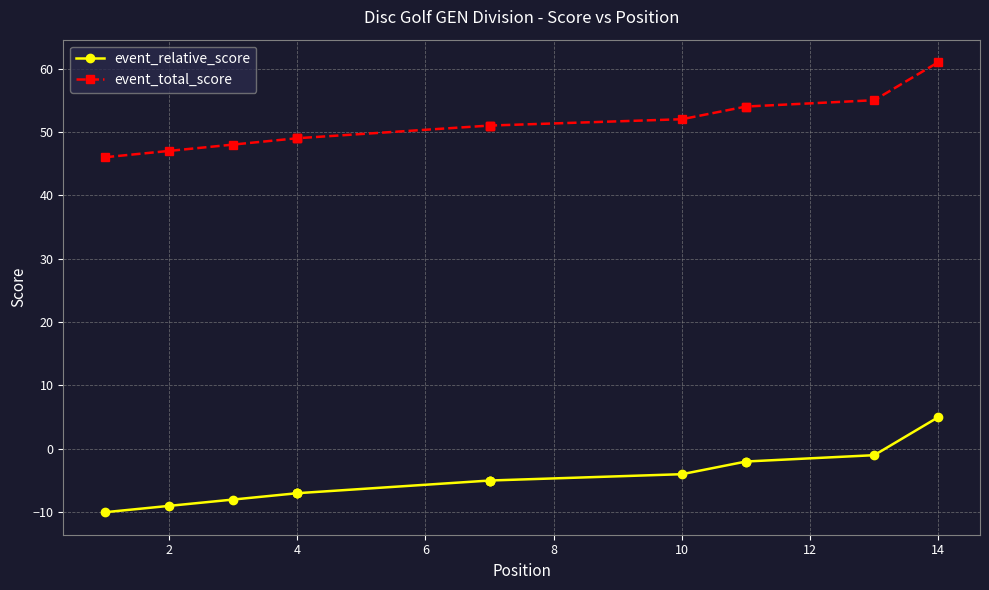

What is the label of the 14th point from the left?

14